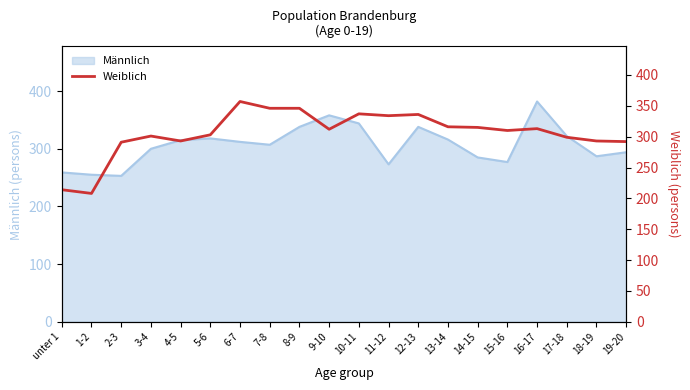

What is the average value?

306